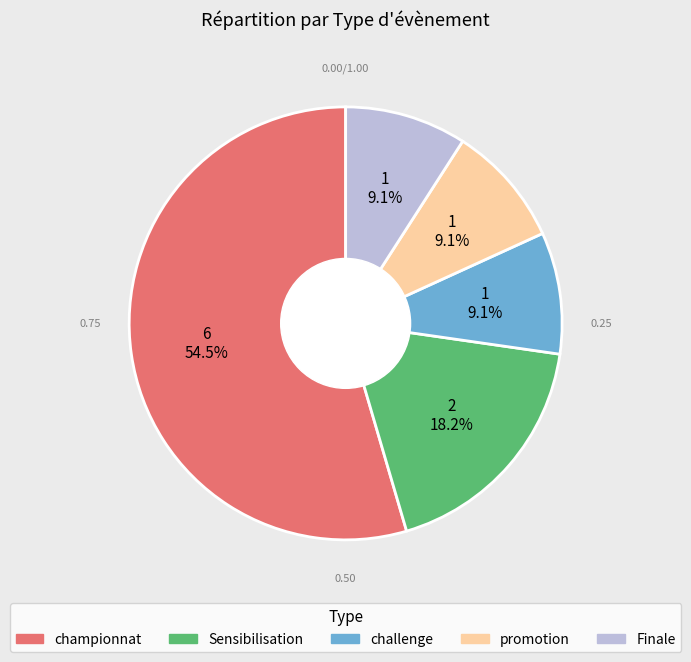

What is the largest slice in the pie chart?

championnat